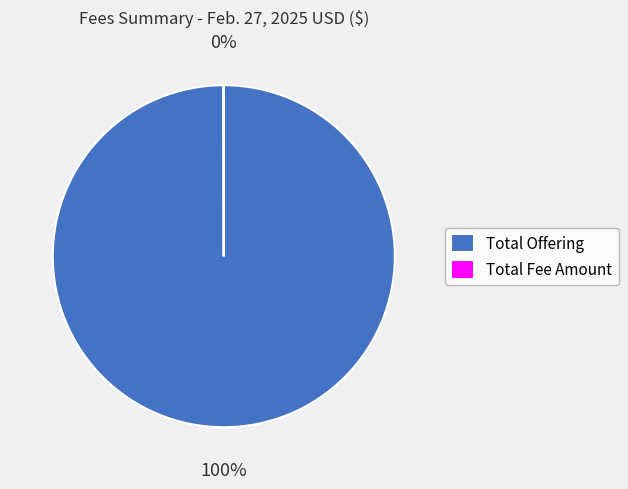

The Total Offering slice represents 85% of the pie. True or false?

False